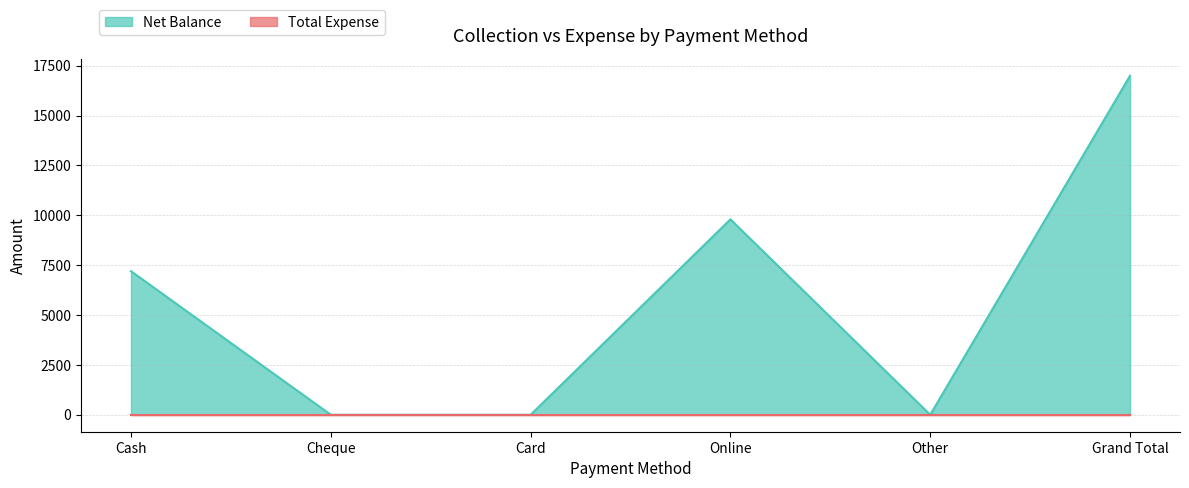

Where does the data first go above 7200?

Online